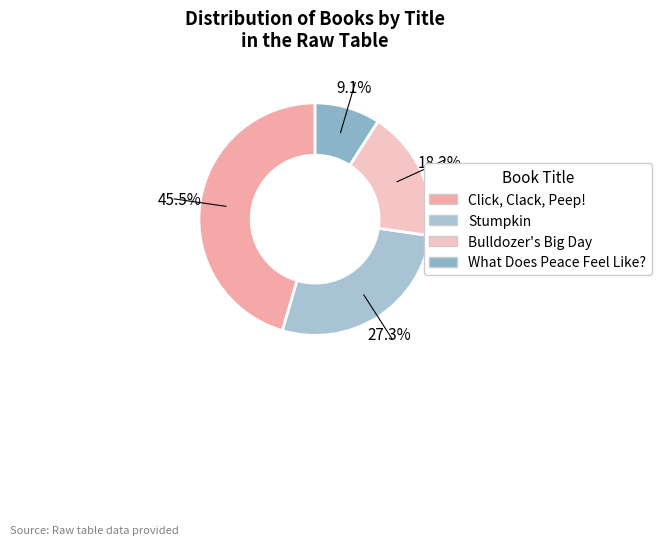

To the nearest percent, what is the difference between the largest and smallest slice percentages?

36%